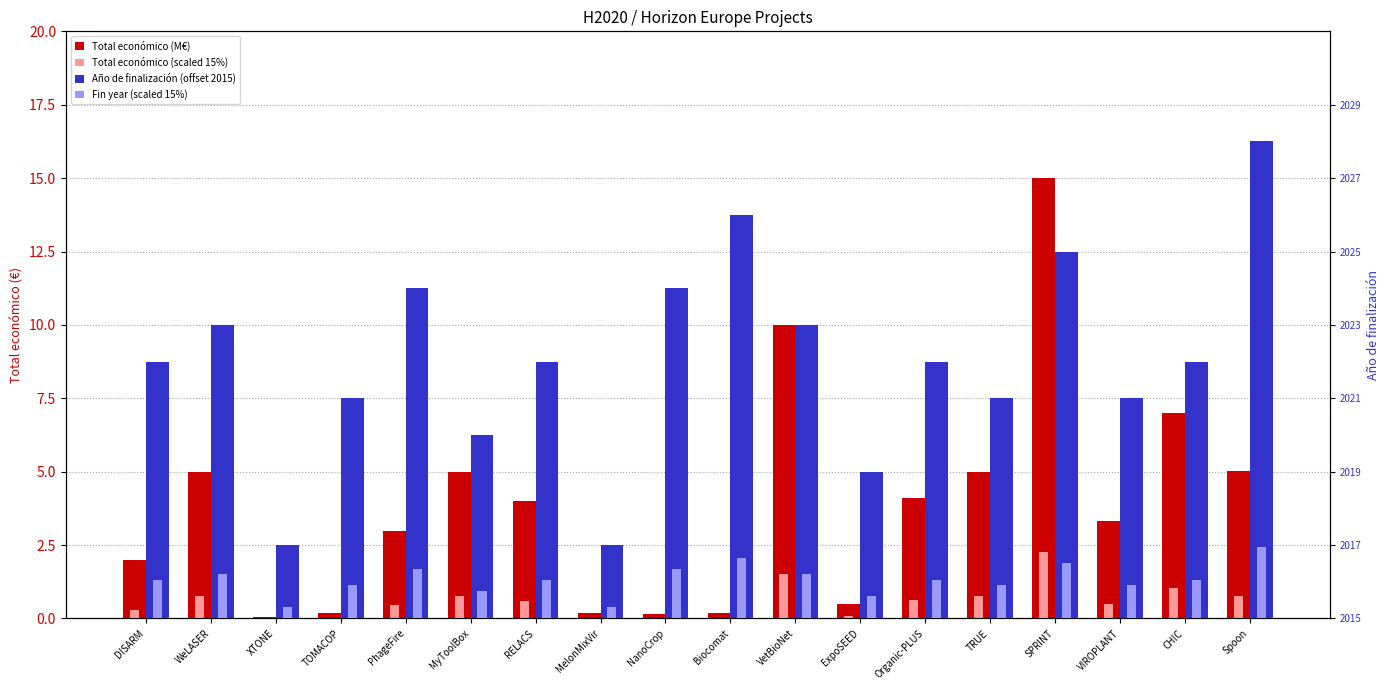

Does the chart contain stacked bars?

No